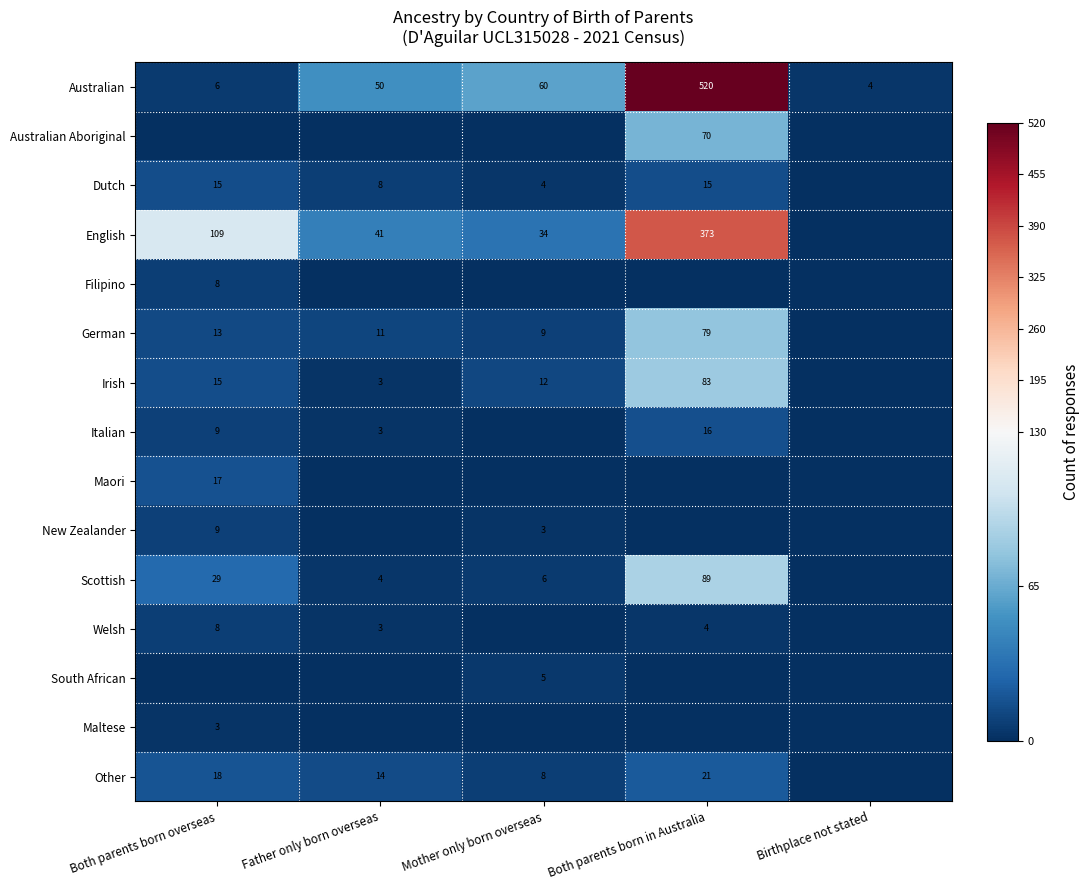

True or false: Welsh has a value of 3 at Father only born overseas.

True